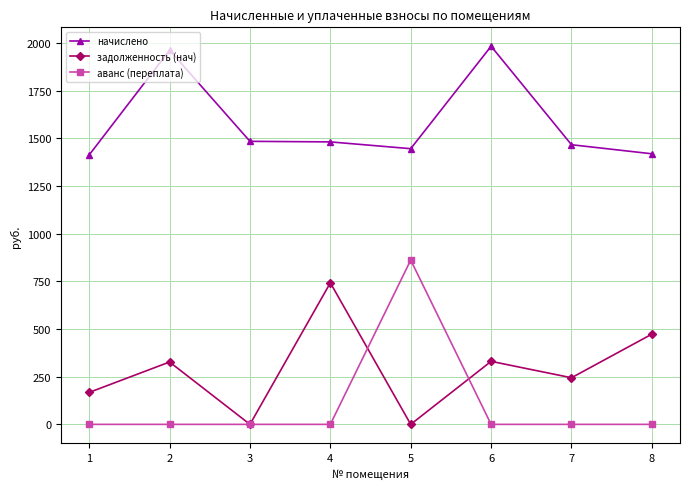

Which series has the widest spread of values?

аванс (переплата)